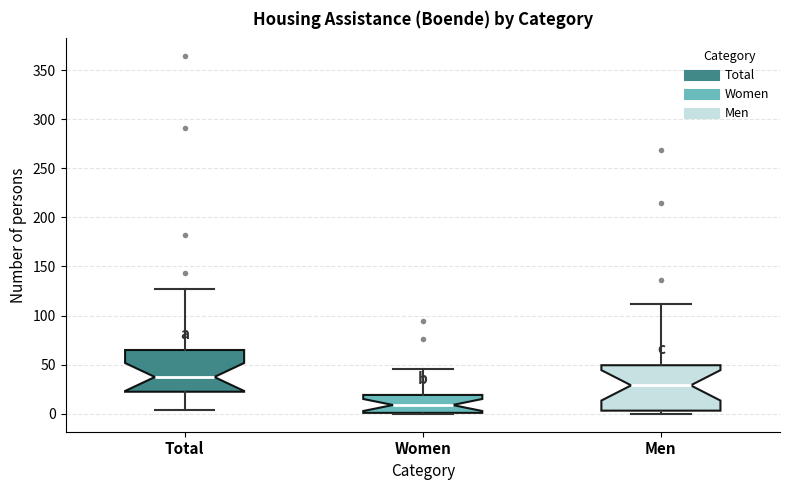

Reading left to right, read every box against the y-axis: the position of its median line, the range the box covers, and the ends of its whiskers. The values are not printed on the chart, so give them approximately, as read against the axis.

Total: median 40, box 25 to 65, whiskers 5 to 125
Women: median 10, box 0 to 20, whiskers 0 to 45
Men: median 30, box 5 to 50, whiskers 0 to 110